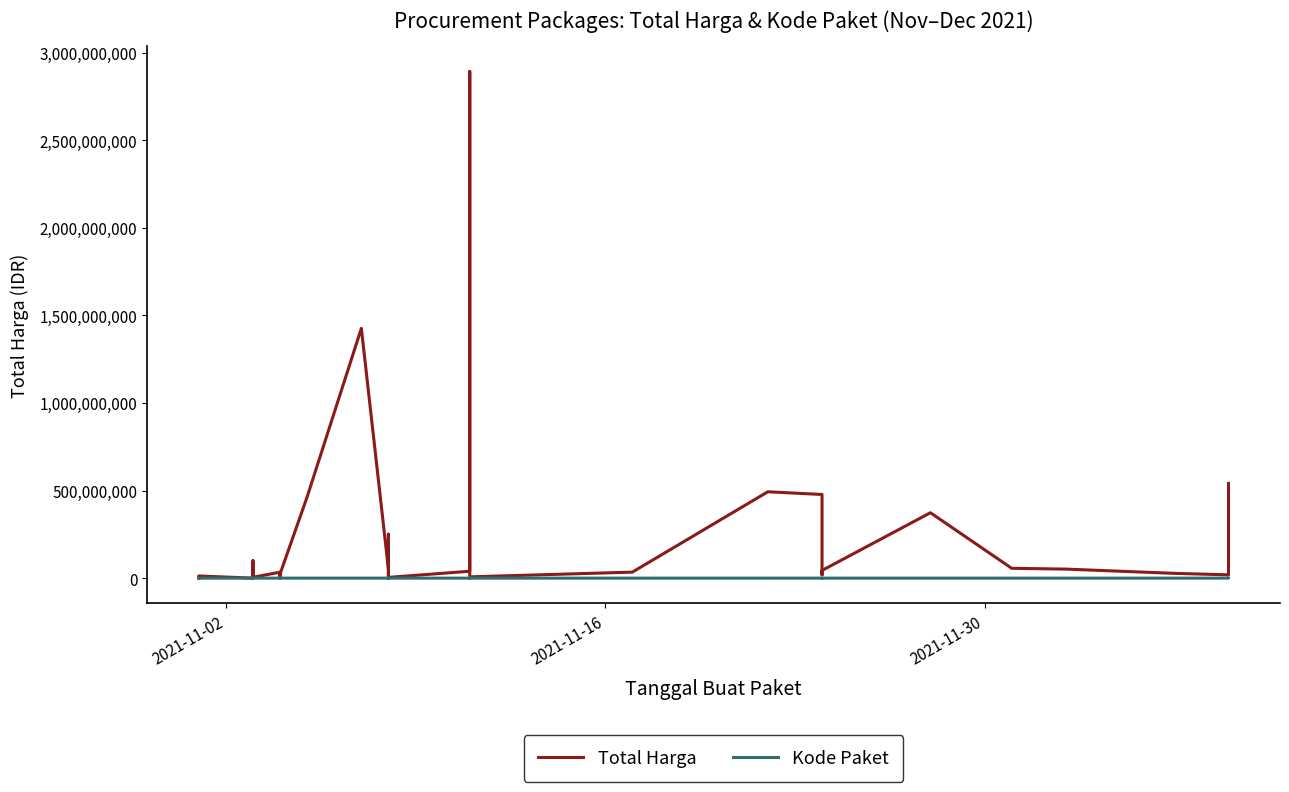

What is the difference between the maximum and minimum values in the Total Harga series?

2892044000